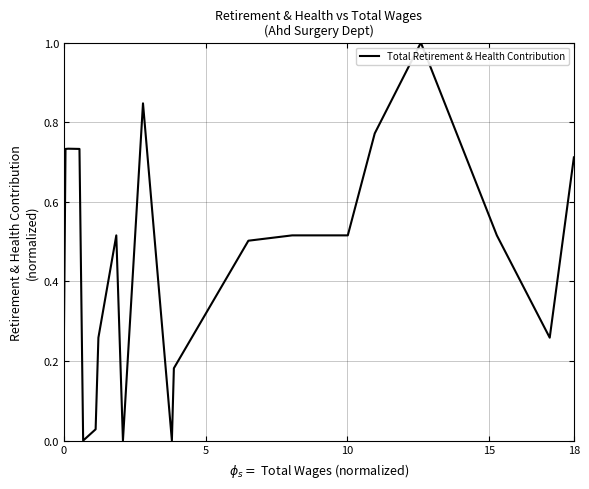

Does the chart display data point markers on the line(s)?

No